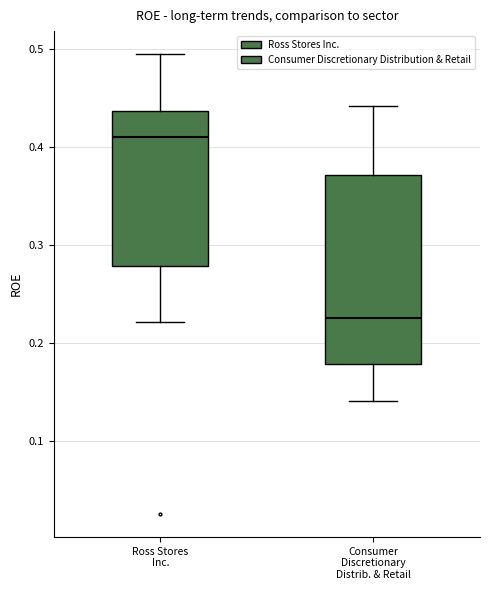

Reading left to right, transcribe this box plot: for each box, give where its median line is, the range the box spans, and where its two whiskers end, as read against the y-axis. The values are not printed on the chart, so give them approximately, as read against the axis.

Ross Stores Inc.: median 0.41, box 0.28 to 0.44, whiskers 0.22 to 0.49
Consumer Discretionary Distrib. & Retail: median 0.23, box 0.18 to 0.37, whiskers 0.14 to 0.44